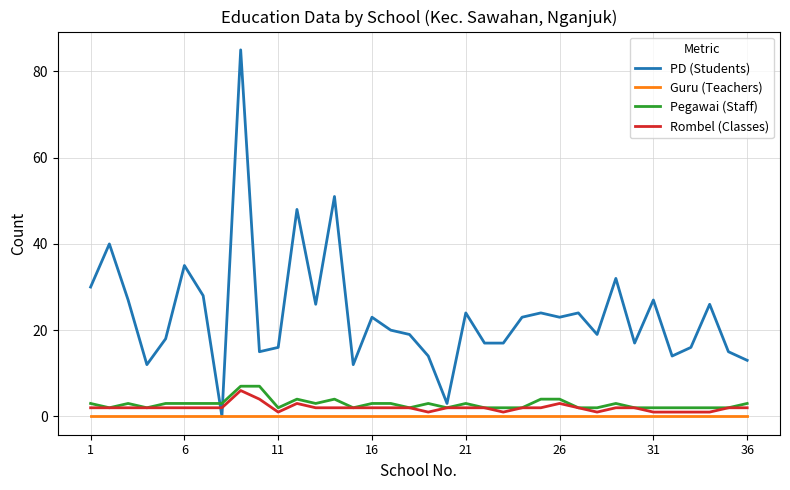

Which series has the largest range (max minus min)?

PD (Students)